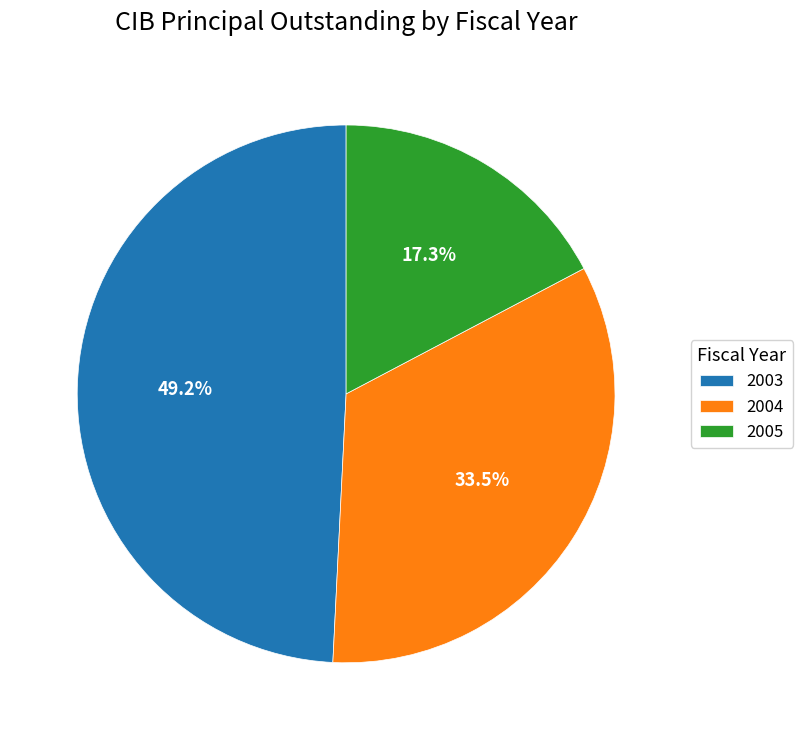

What percentage is NOT represented by 2003?

50.8%